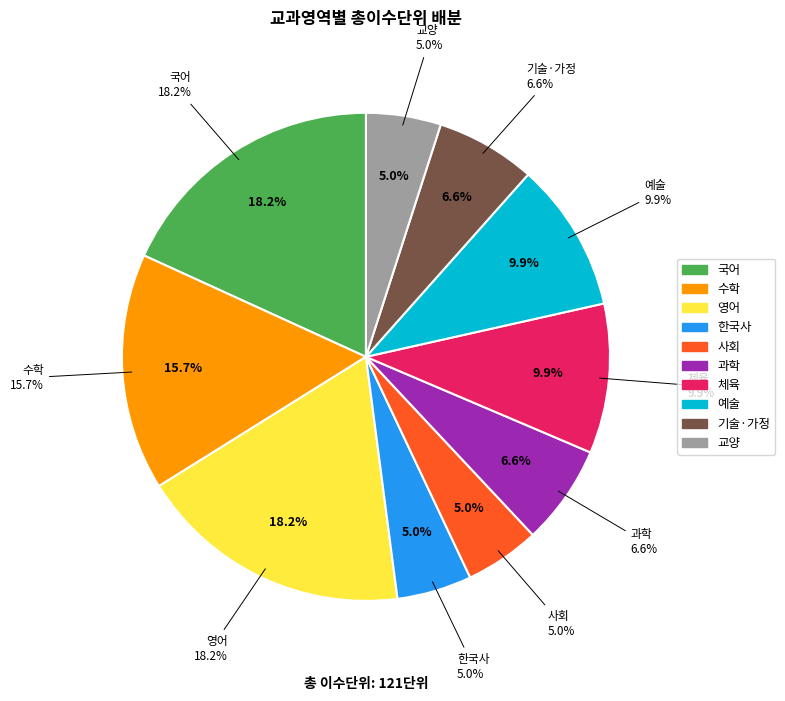

What percentage is the 국어 slice, to the nearest percent?

18%